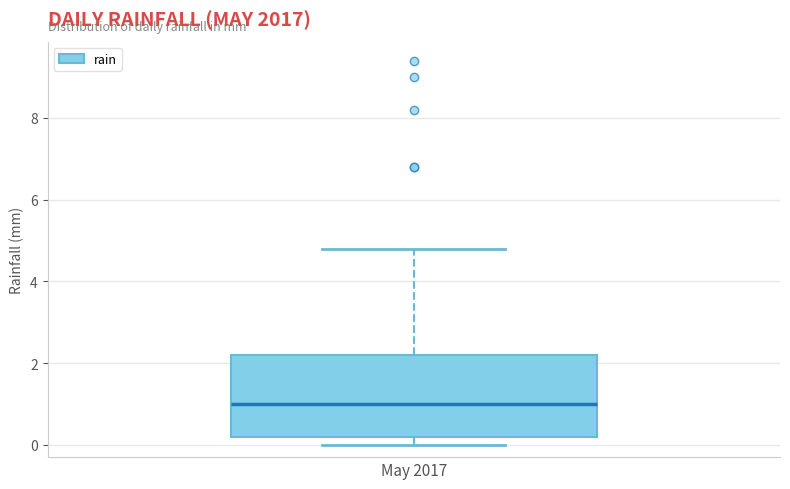

Where does the median line of the box for May 2017 sit on the y-axis? The values are not printed on the chart, so give them approximately, as read against the axis.

1.0